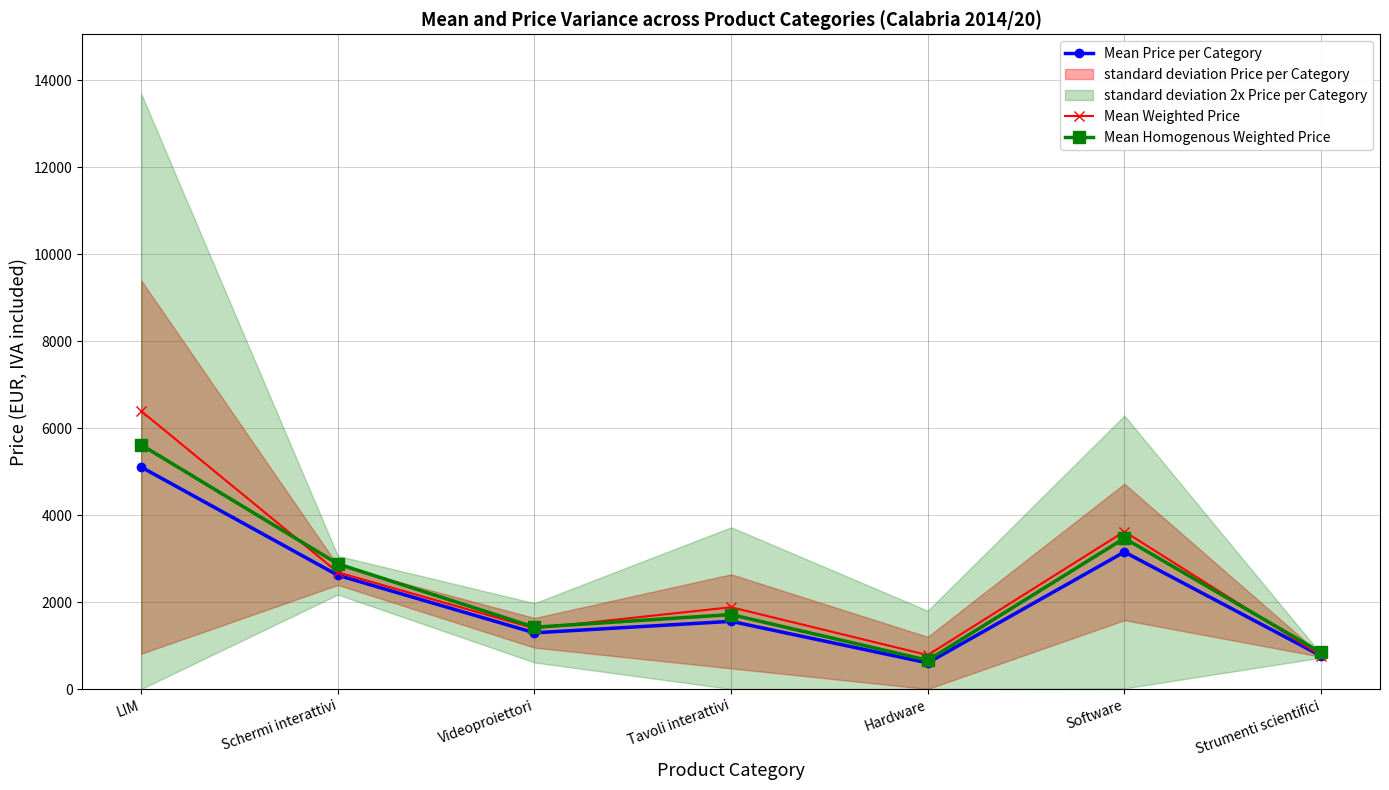

Between Schermi interattivi and Strumenti scientifici, which is larger?

Schermi interattivi